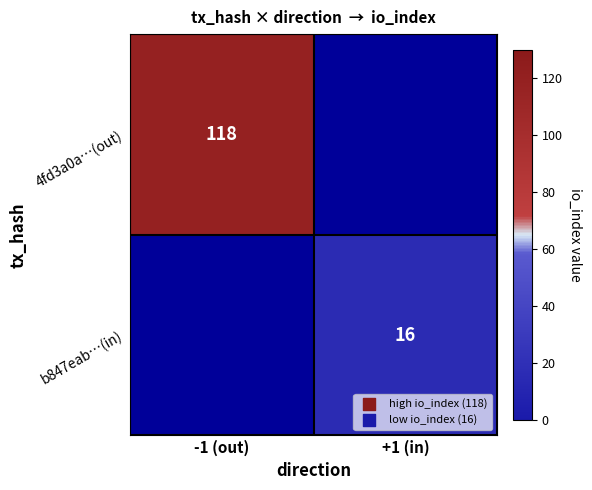

Is the value of b847eab…(in) at +1 (in) greater than the value of 4fd3a0a…(out) at -1 (out)?

No